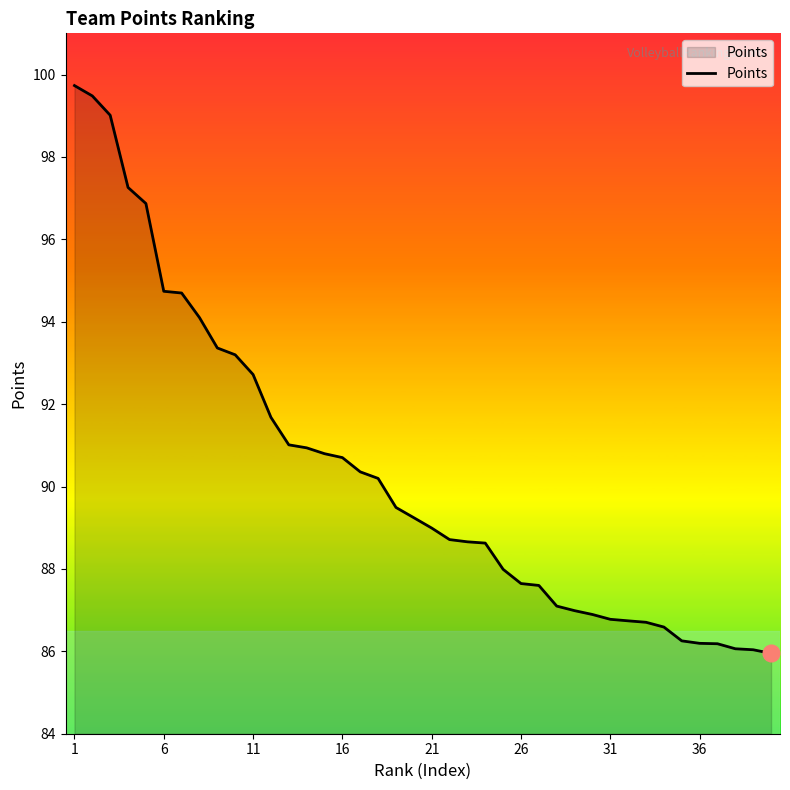

What is the maximum value shown in the chart?

99.7